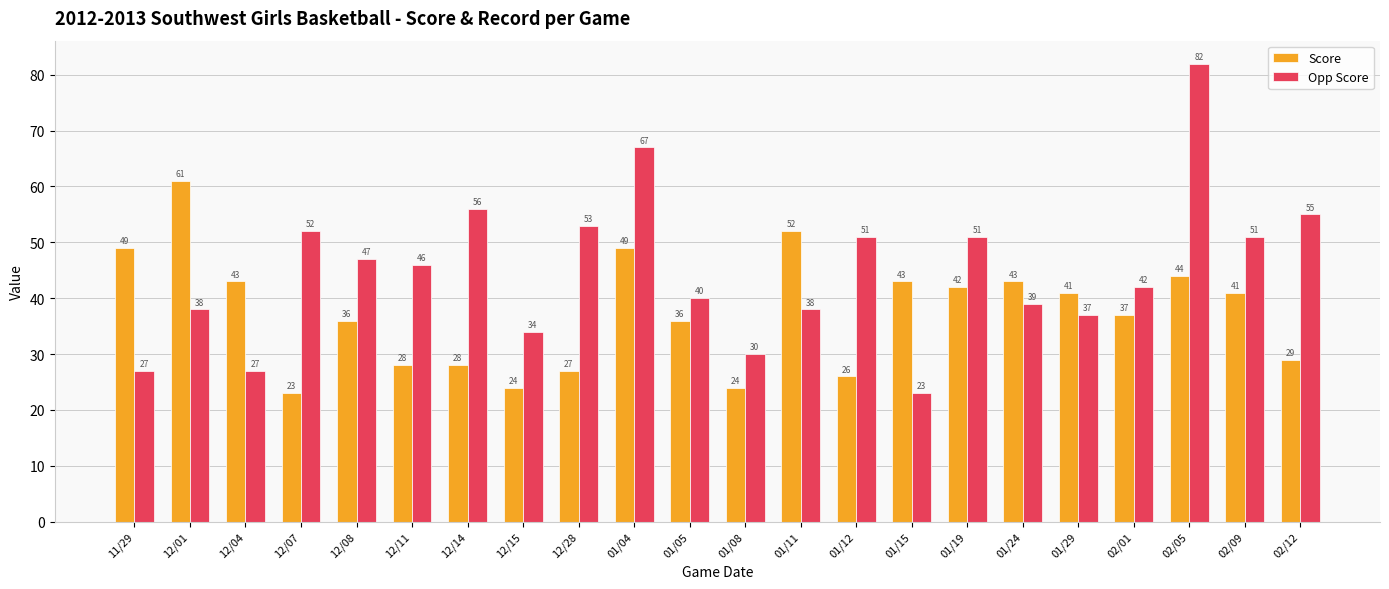

The value of Opp Score at 01/29 is 60. True or false?

False